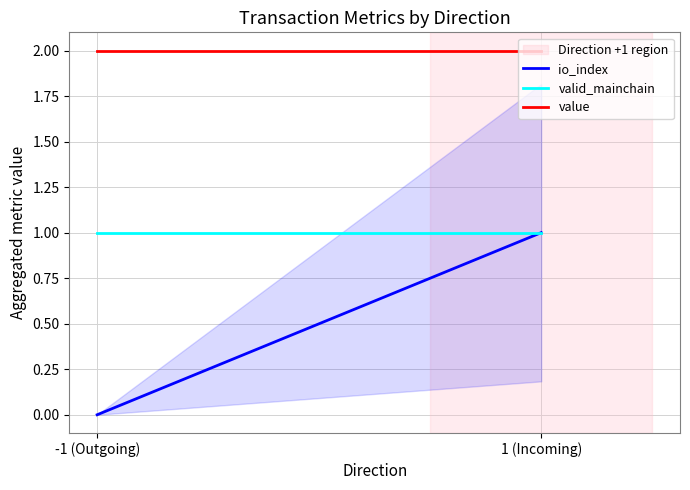

At 1 (Incoming), list the series in order from largest to smallest.

value, io_index, valid_mainchain